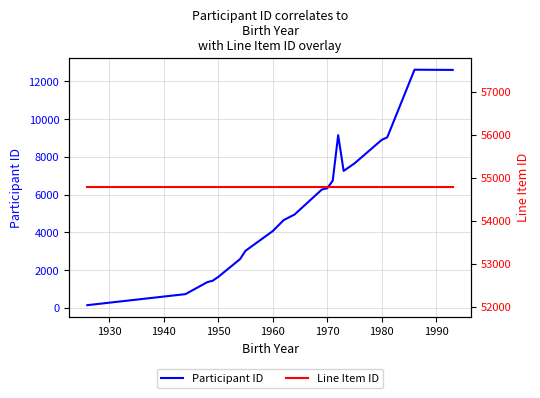

How many categories are shown in the chart?

20